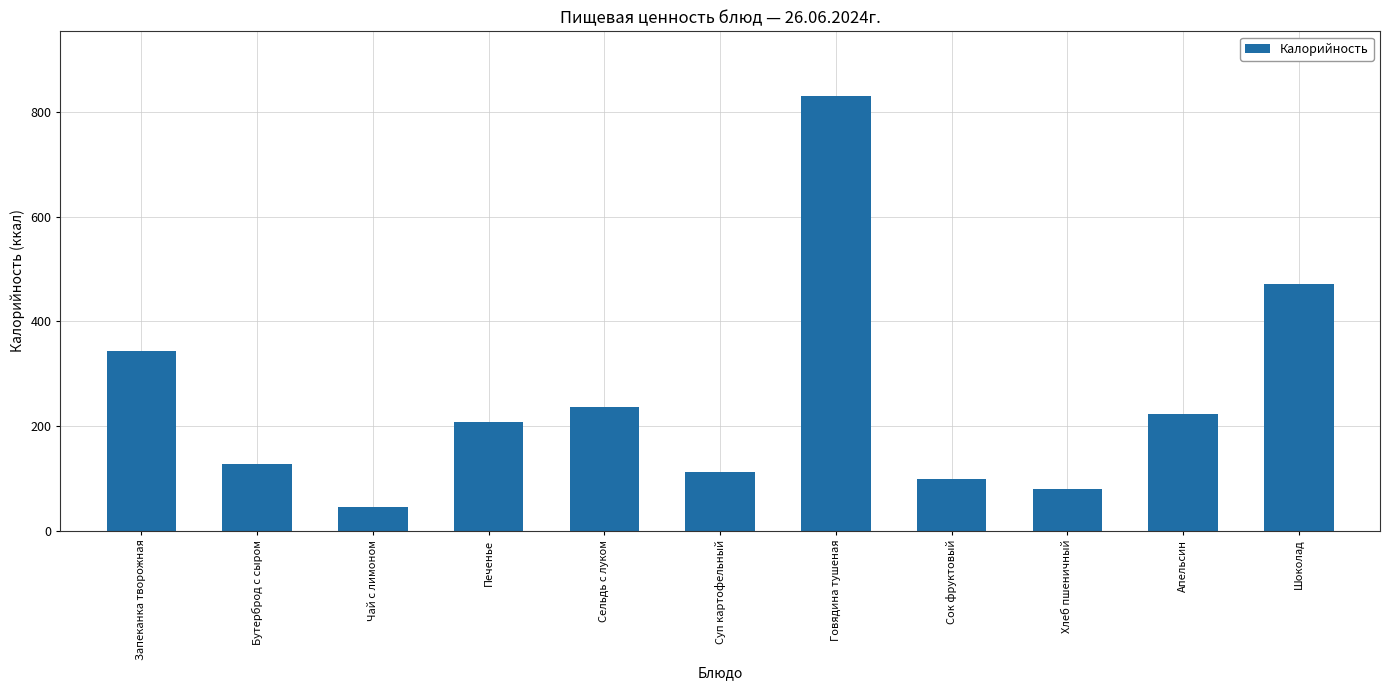

List the labels in order of value, largest first.

Говядина тушеная, Шоколад, Запеканка творожная, Сельдь с луком, Апельсин, Печенье, Бутерброд с сыром, Суп картофельный, Сок фруктовый, Хлеб пшеничный, Чай с лимоном